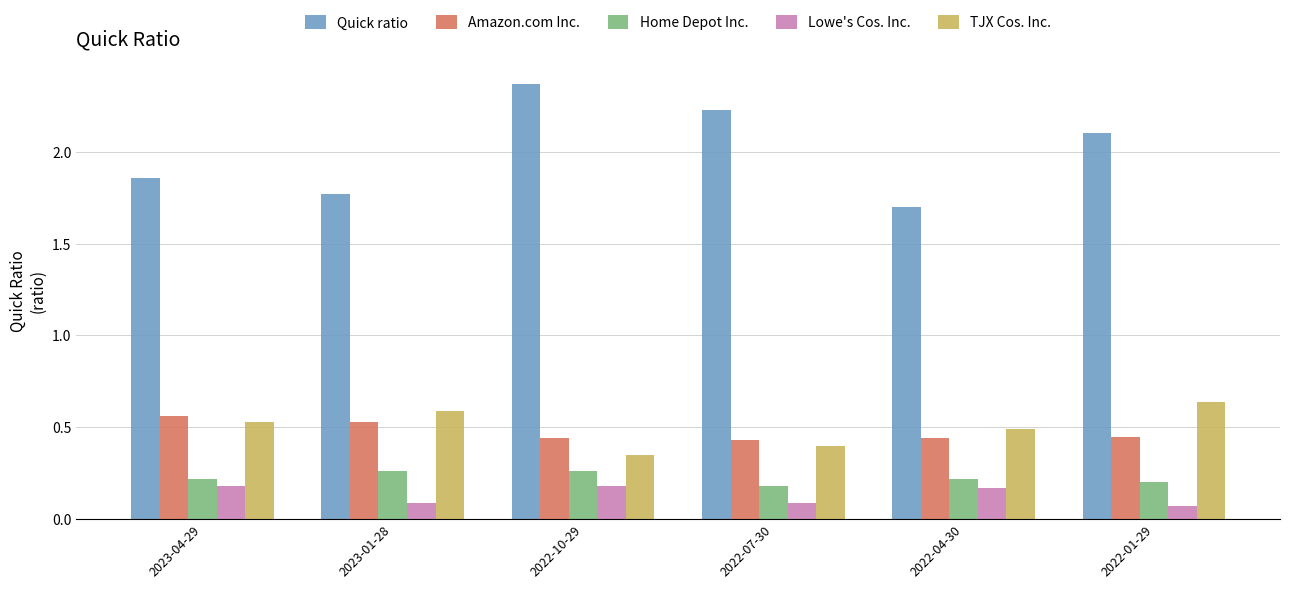

What is the sum of all Amazon.com Inc. values?

2.9